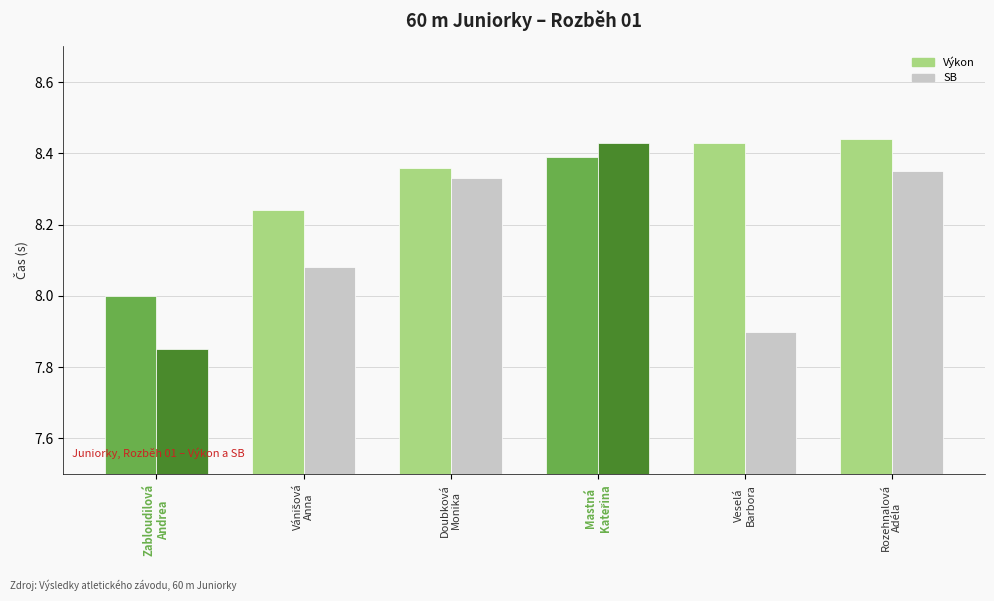

Which series has the largest total across all categories?

Výkon